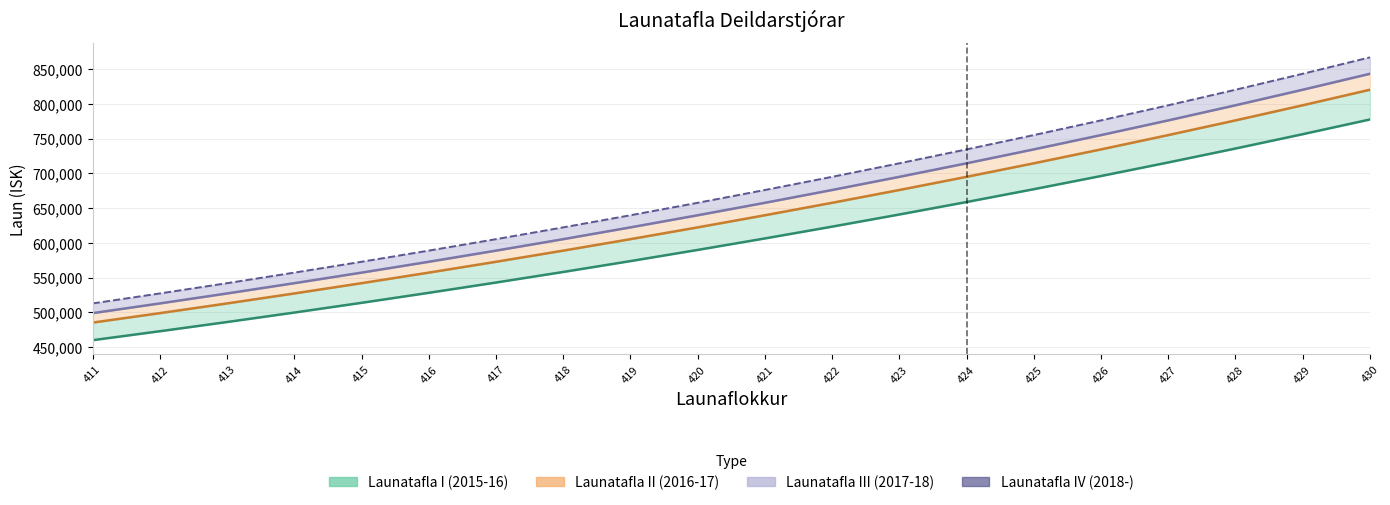

At how many categories does at least one series exceed 712898?

8